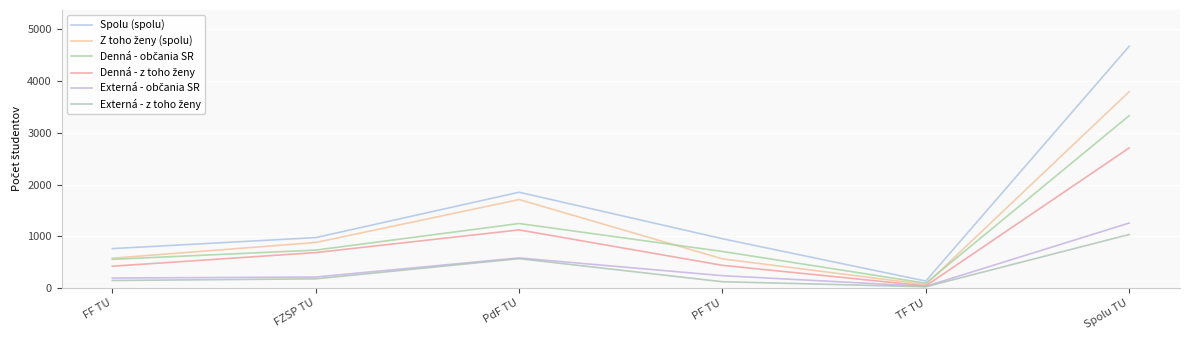

True or false: Spolu (spolu) has more than 0 interior local peaks.

True